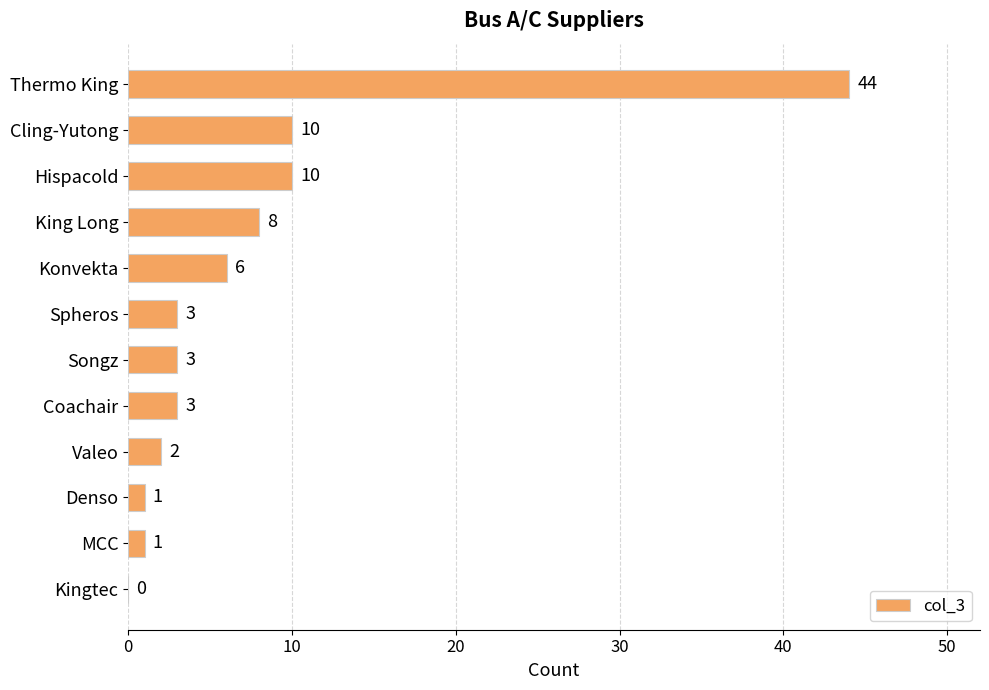

Approximately how many times larger is the value at Spheros compared to Cling-Yutong?

0.3